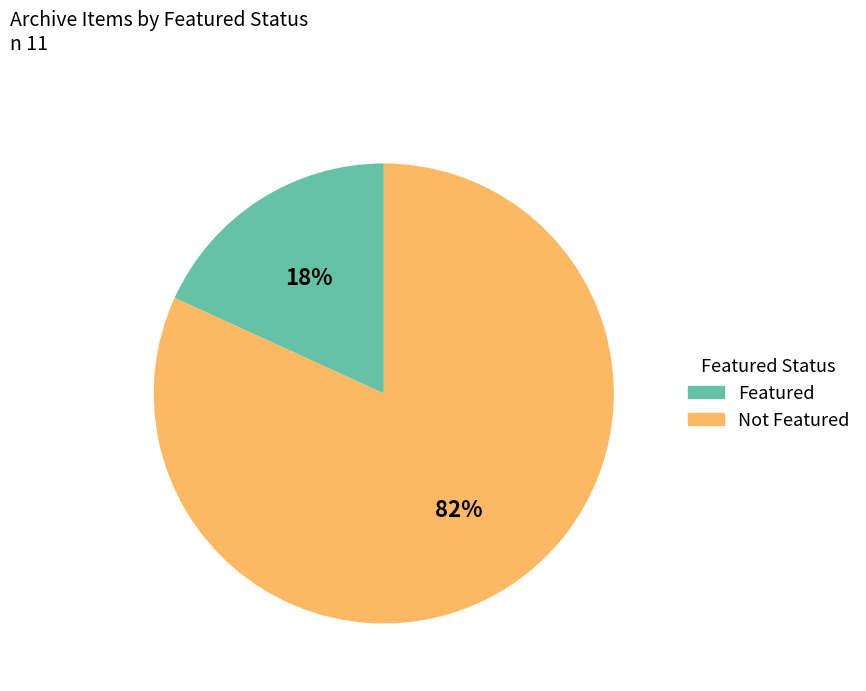

Is there a majority slice in this chart?

Yes